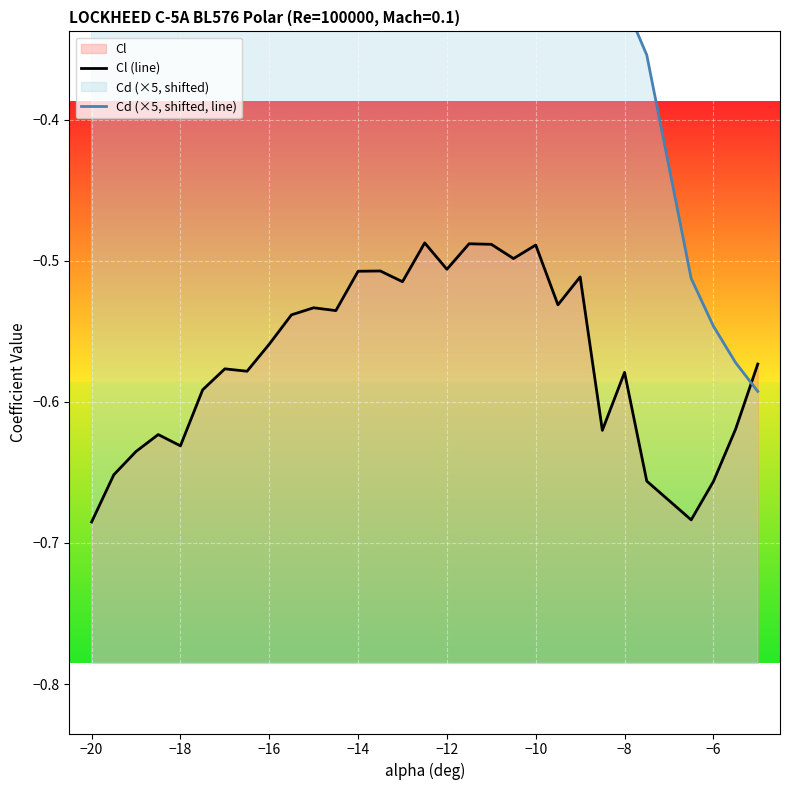

Reading left to right, extract all data points from this chart.

Cl (line): -0.7	-0.7	-0.6	-0.6	-0.6	-0.6	-0.6	-0.6	-0.6	-0.5	-0.5	-0.5	-0.5	-0.5	-0.5	-0.5	-0.5	-0.5	-0.5	-0.5	-0.5	-0.5	-0.5	-0.6	-0.6	-0.7	-0.7	-0.7	-0.6	-0.6
Cd (×5, shifted, line): 0.5	0.4	0.4	0.4	0.4	0.3	0.3	0.3	0.2	0.2	0.1	0.1	0.1	0.0	0.0	-0.0	-0.0	-0.1	-0.1	-0.2	-0.2	-0.2	-0.3	-0.3	-0.3	-0.4	-0.5	-0.5	-0.6	-0.6